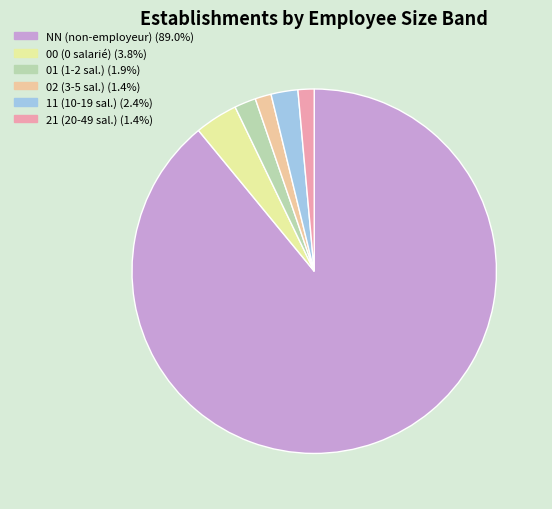

How many segments does this pie chart have?

6